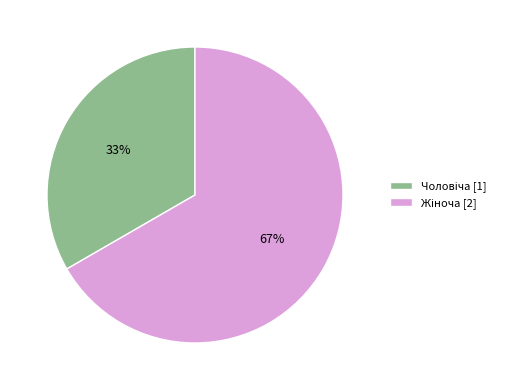

To the nearest percent, what is the average slice percentage?

50%